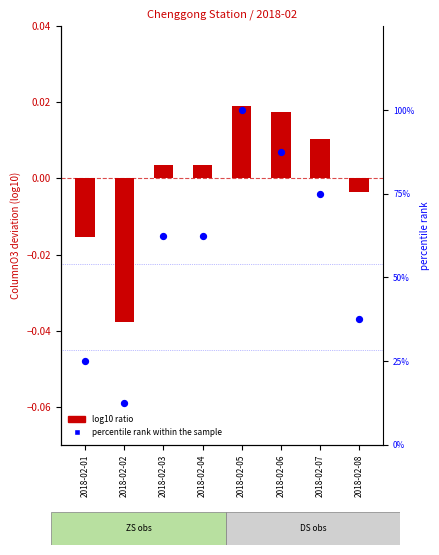

Which series contains the lowest Y value?

log10 ratio